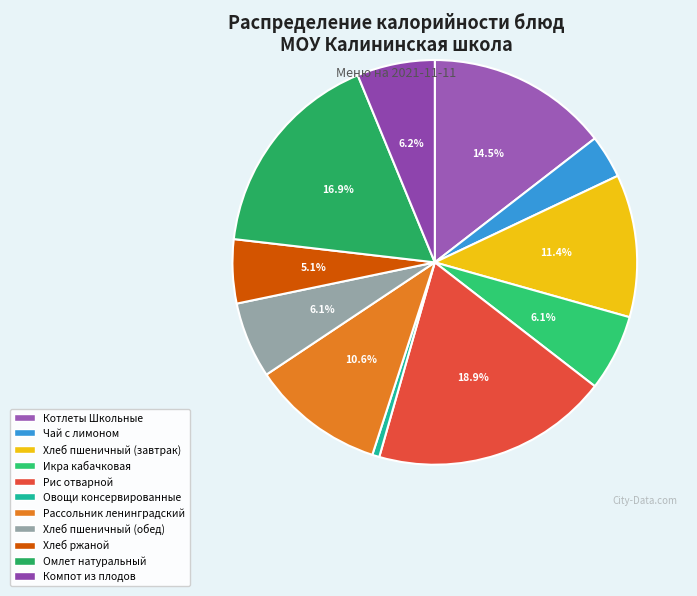

What portion of the pie excludes Чай с лимоном?

96.5%